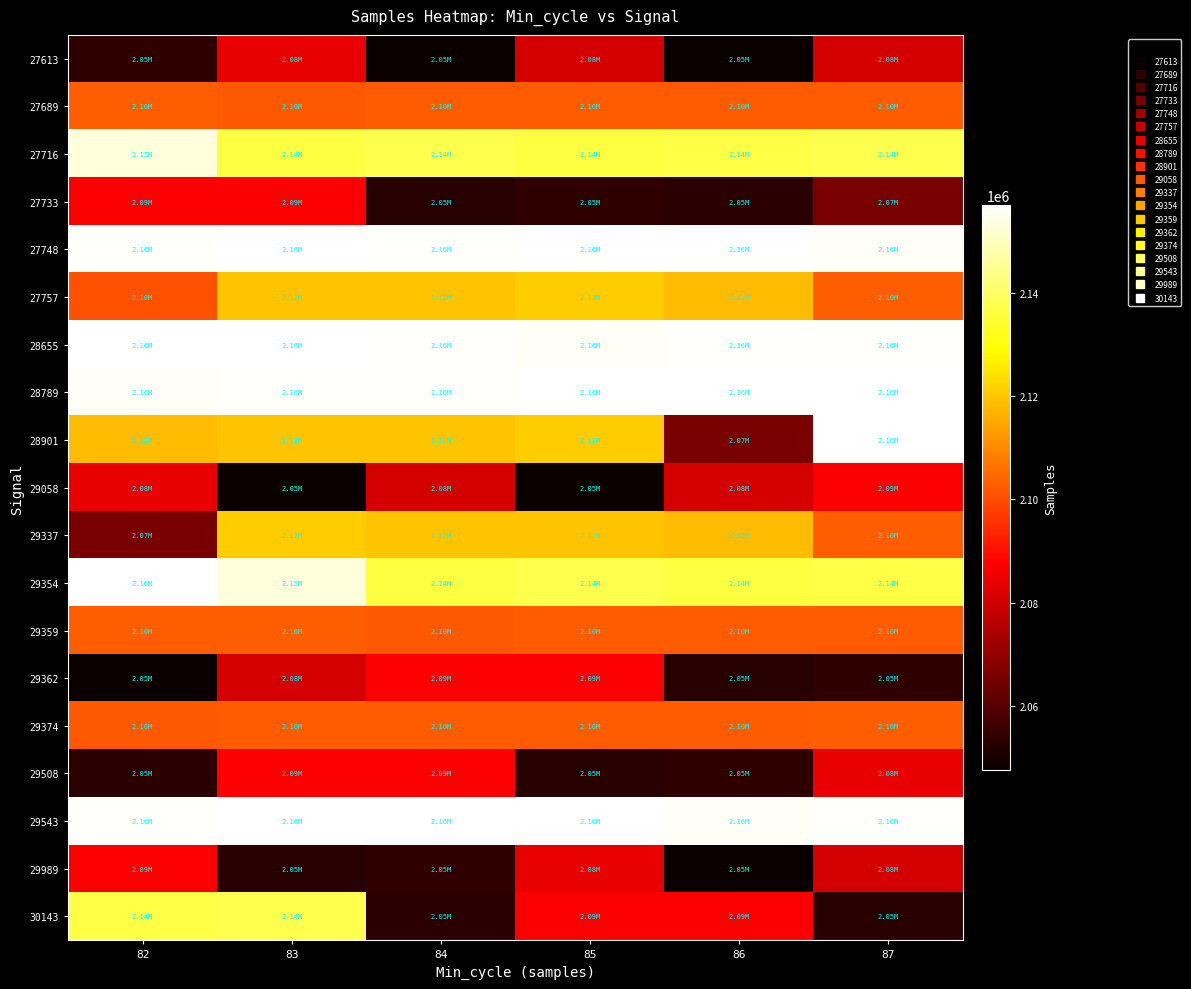

Which series changed the most between 84 and 87?

28901